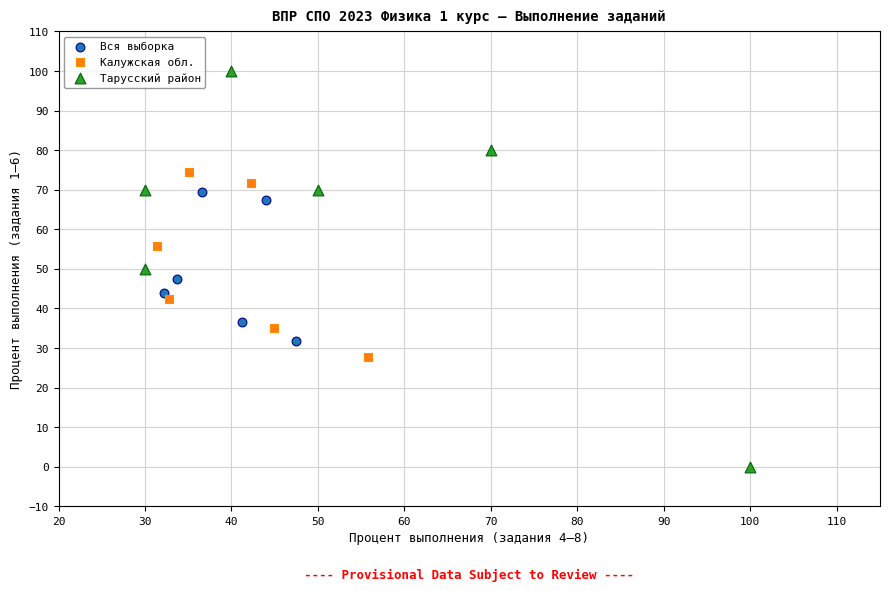

Which series reaches the minimum Y coordinate?

Тарусский район